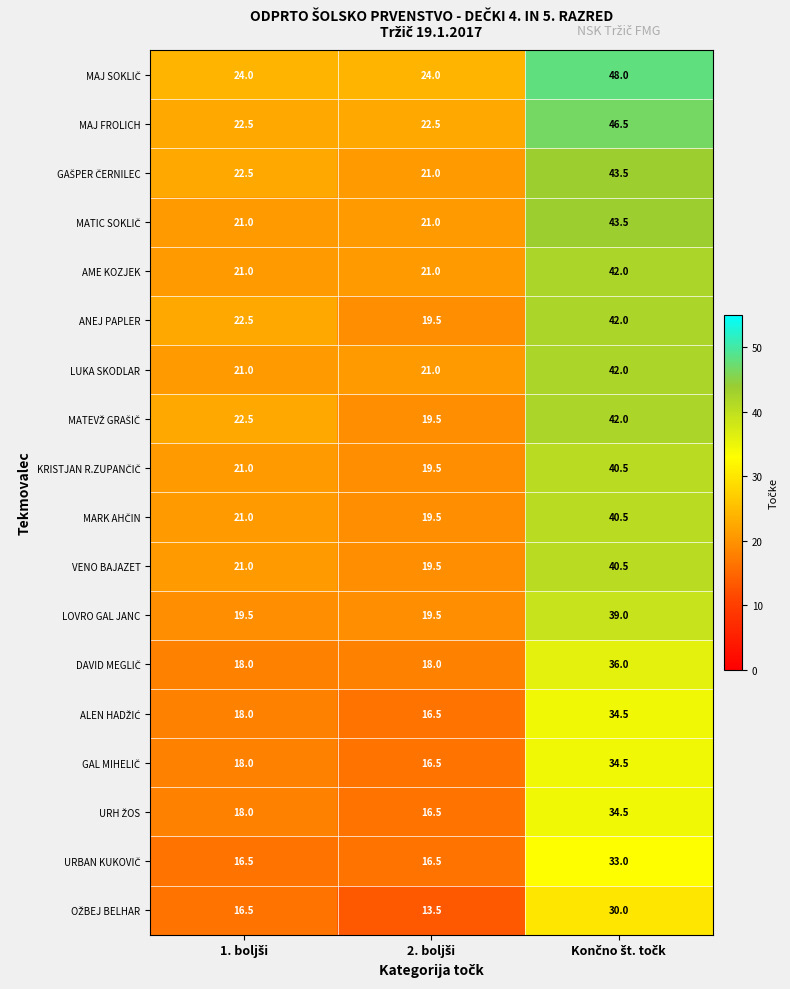

What is the smallest value displayed?

13.5